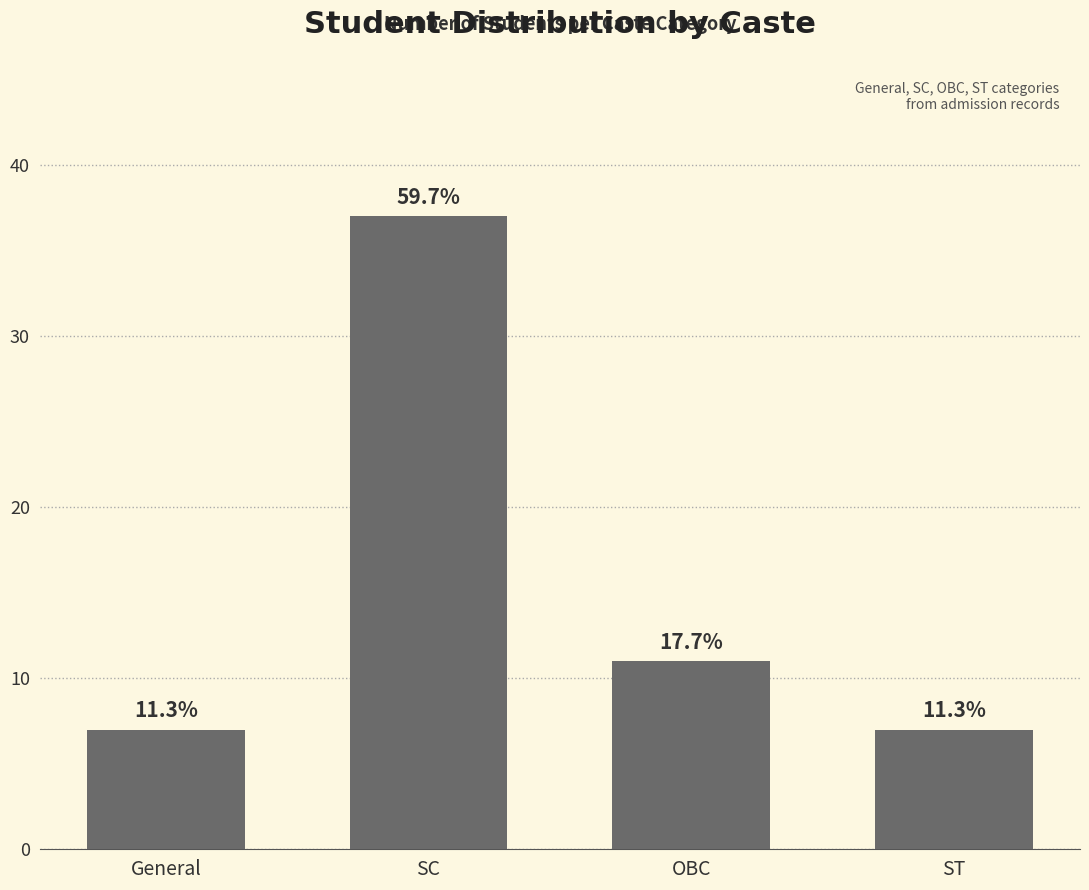

Rank the categories by value from highest to lowest.

SC, OBC, General, ST